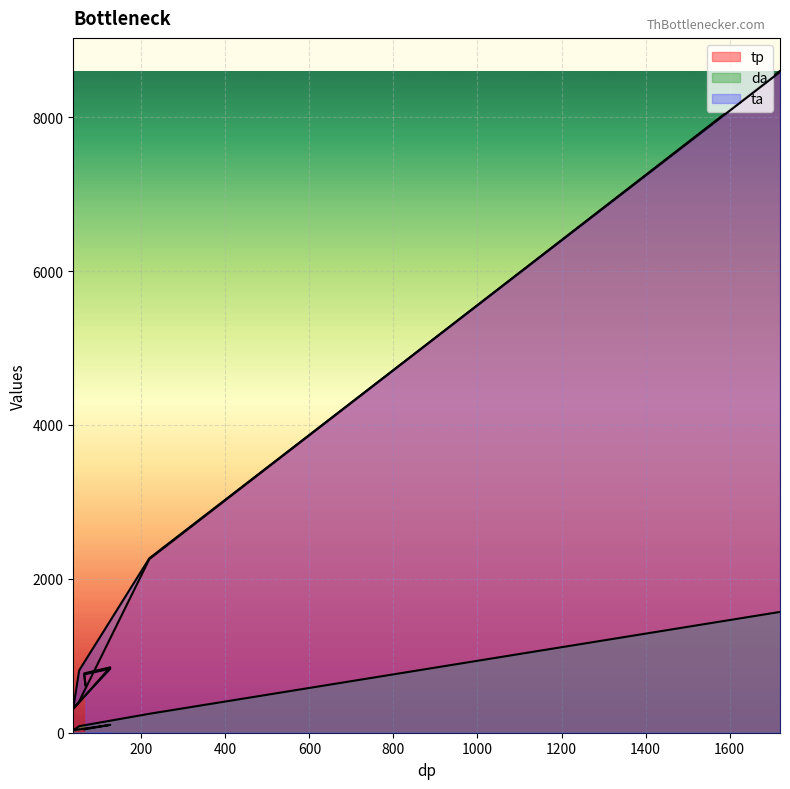

What is the spread (max minus min) of values at 52?

725